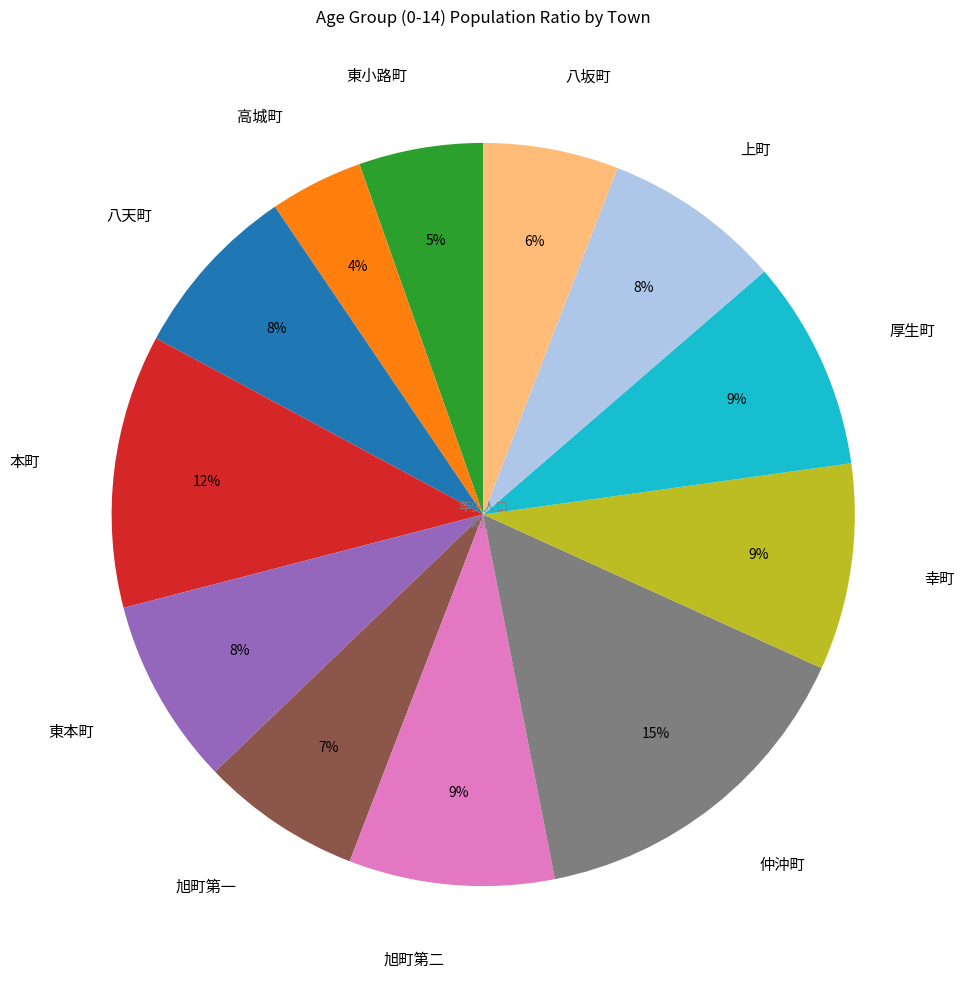

Combined, do 仲沖町 and 上町 account for over 50%?

No